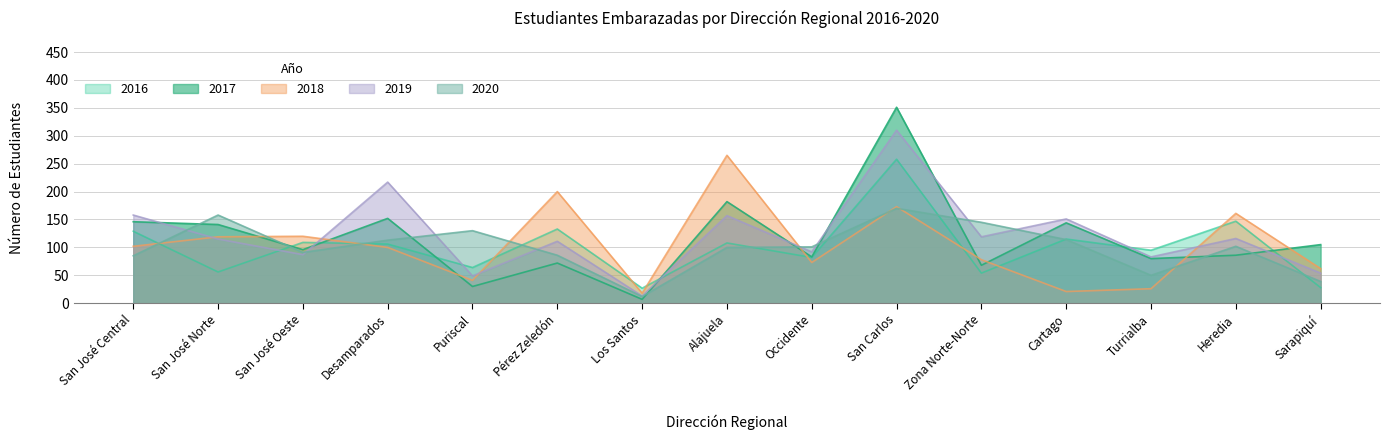

The 2020 series shows 37 at Cartago. True or false?

False